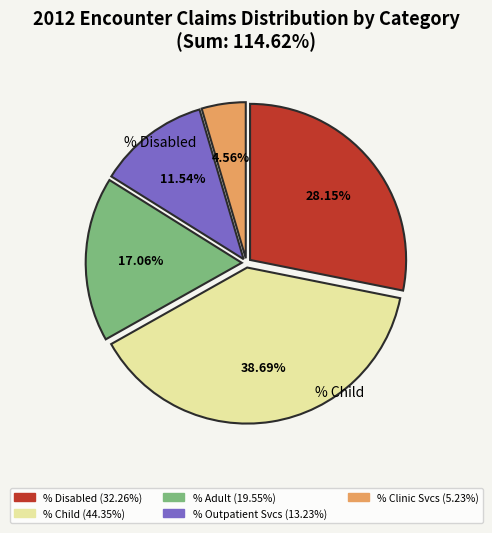

Does any single category account for the majority?

No